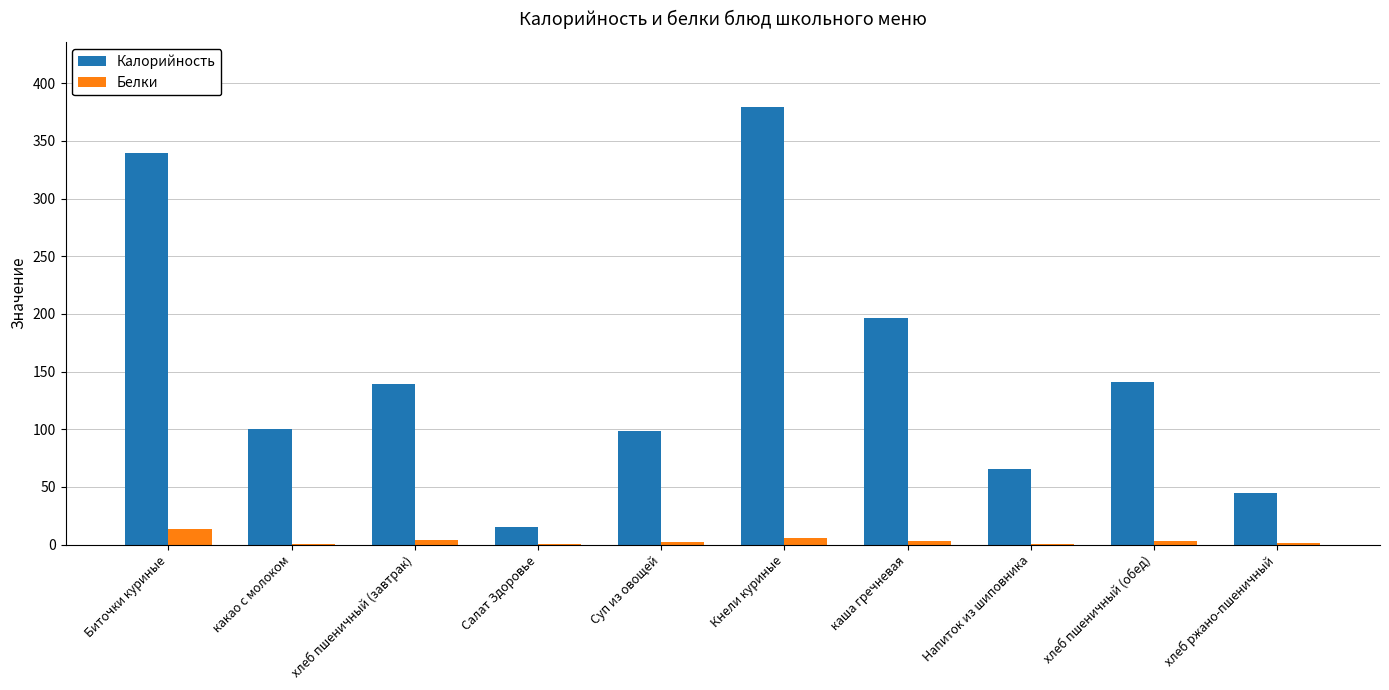

Which category has the highest value in the Калорийность series?

Кнели куриные